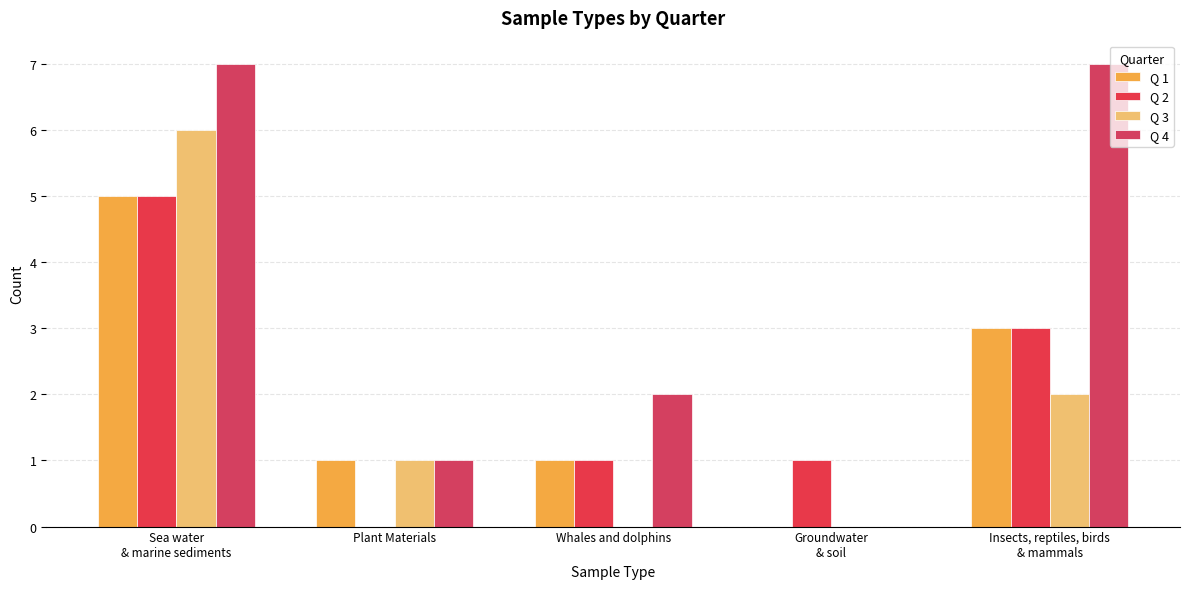

Reading right to left, extract all data points from this chart.

Q 1: 3	0	1	1	5
Q 2: 3	1	1	0	5
Q 3: 2	0	0	1	6
Q 4: 7	0	2	1	7